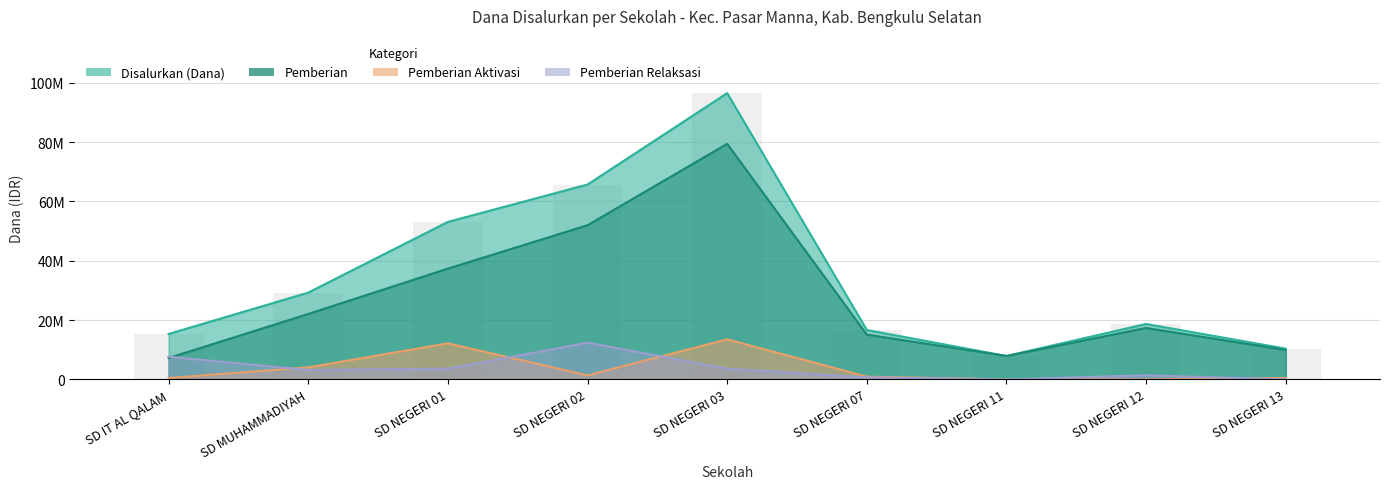

What is the sum of the Disalurkan (Dana) values at SD NEGERI 01 and SD NEGERI 03?

149625000